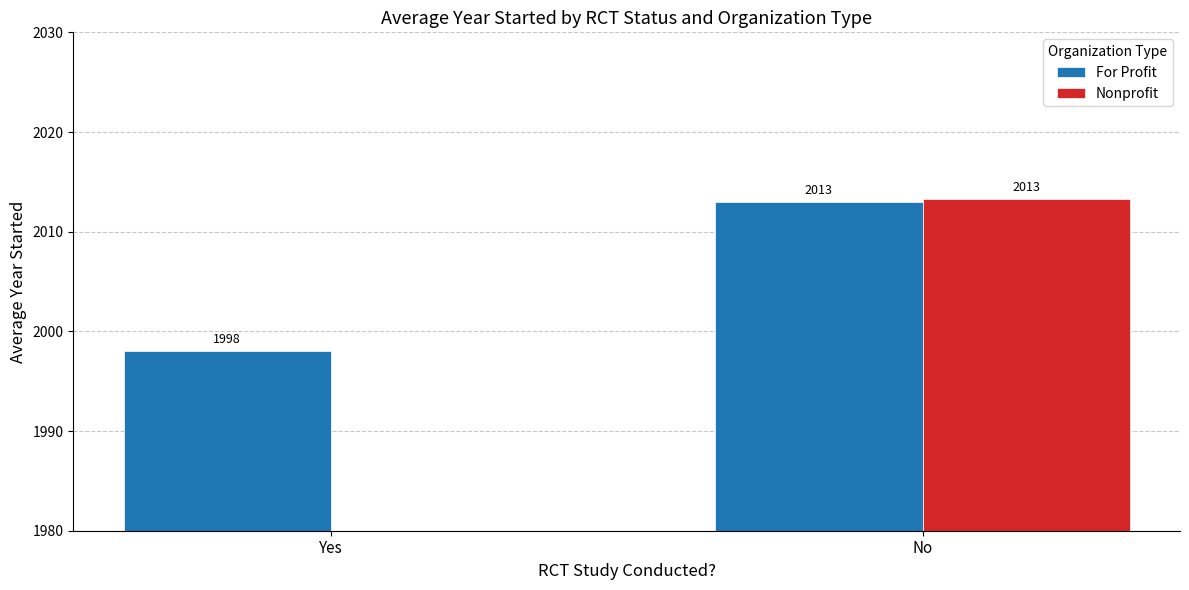

What is the difference between the Nonprofit values at No and Yes?

2013.2